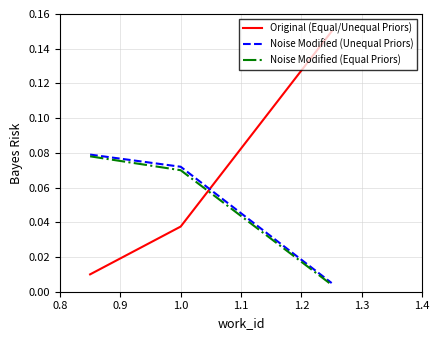

Which series has the widest spread of values?

Original (Equal/Unequal Priors)